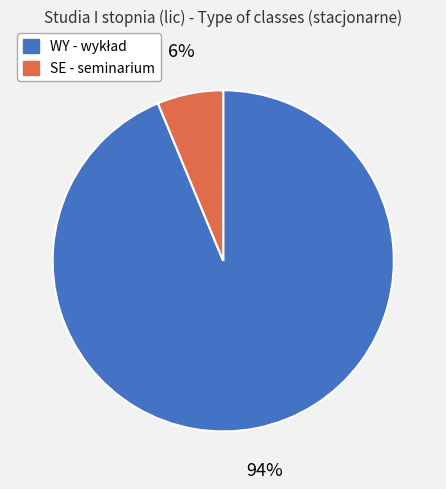

Which category has the smallest portion of the pie?

SE - seminarium